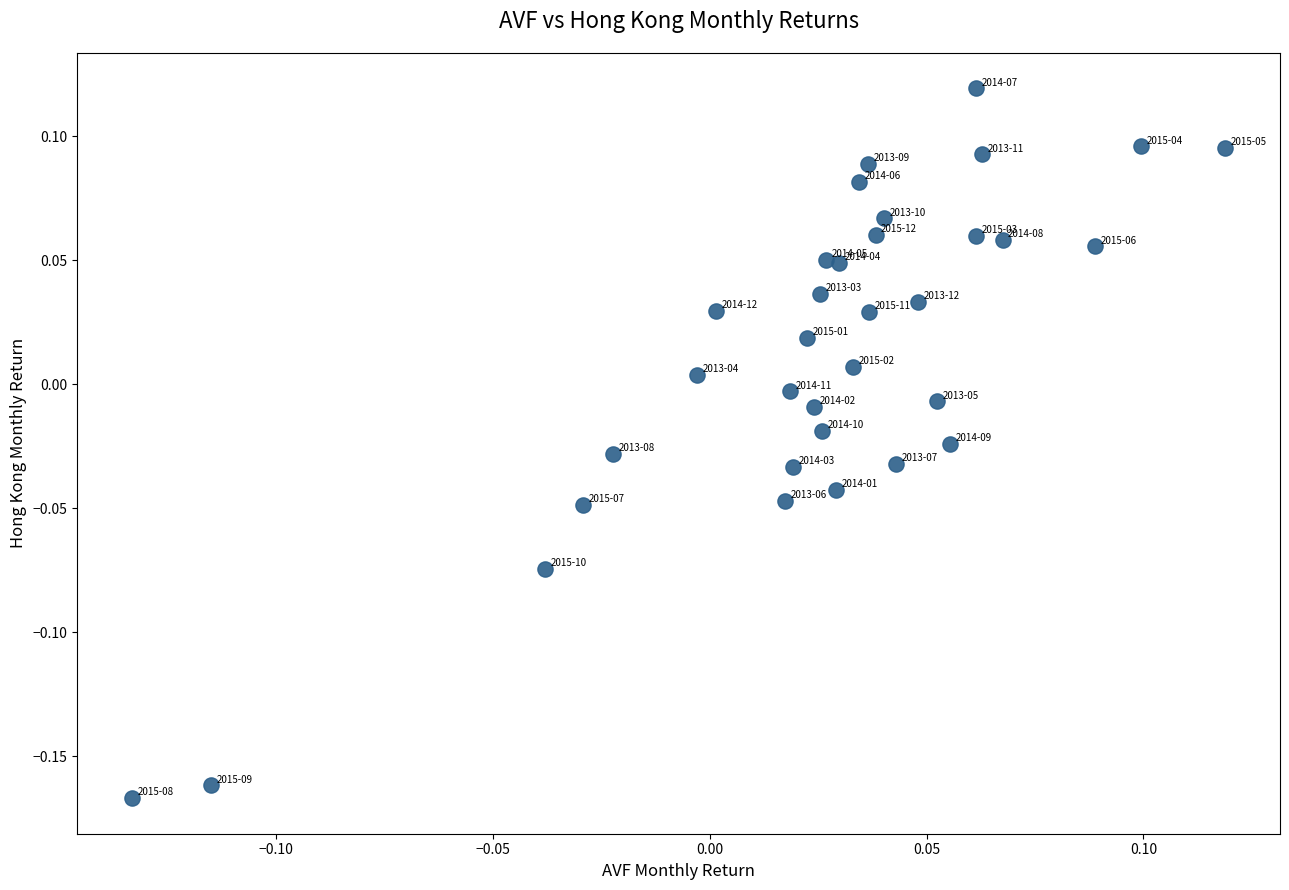

What is the range of X values (max minus min)?

0.3